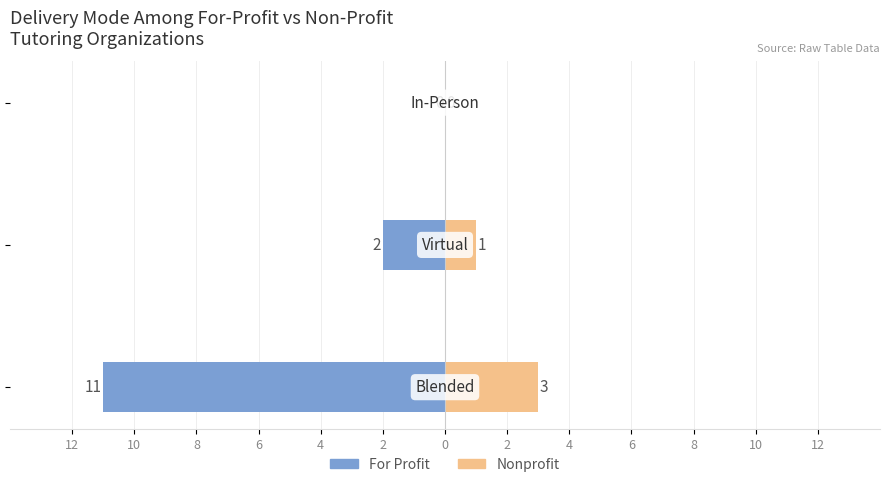

Are the bars grouped side by side (vs. stacked)?

Yes